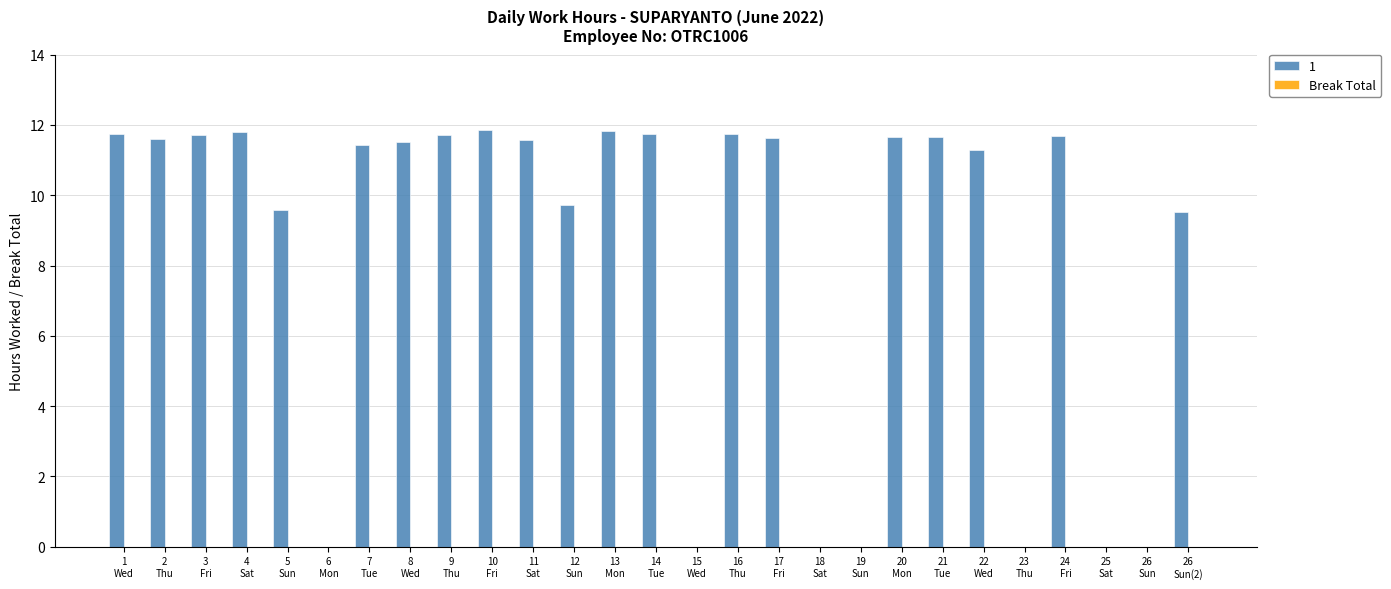

What is the greatest value displayed?

11.9